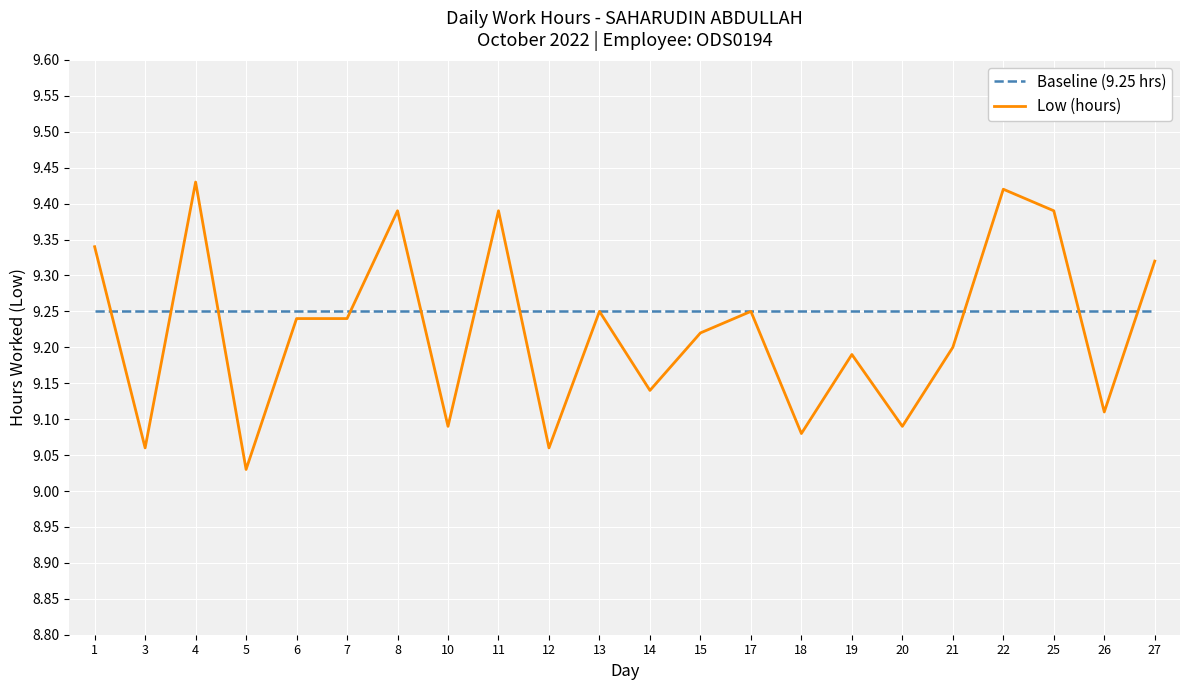

What is the sum of all Baseline (9.25 hrs) values?

203.5